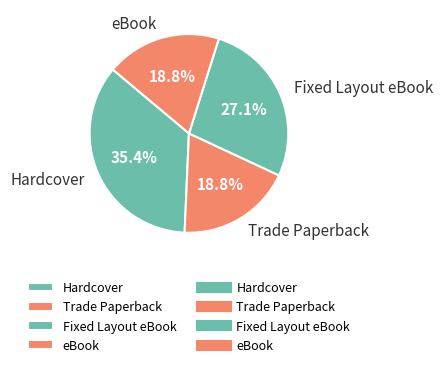

To the nearest percent, what is the difference between the Trade Paperback and Fixed Layout eBook slice percentages?

8%